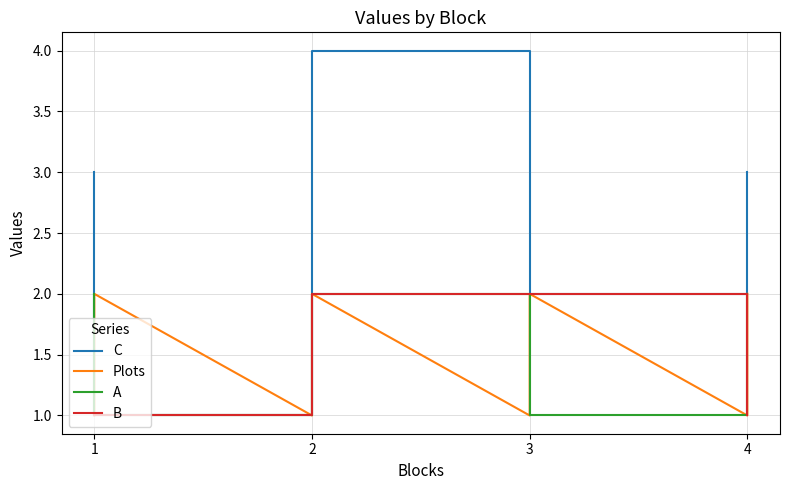

What is the value of the C point at the 3rd from the left?

1